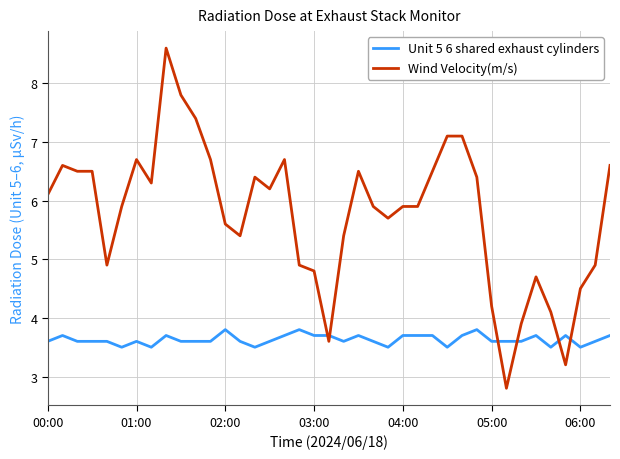

What is the average value of the Wind Velocity(m/s) series?

5.8